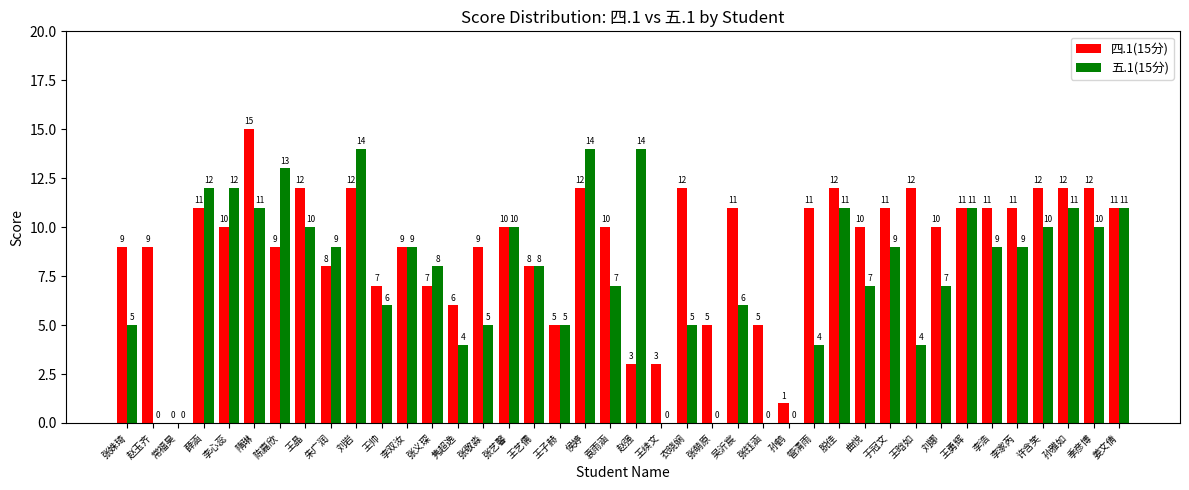

What is the sum of all 五.1(15分) values?

300